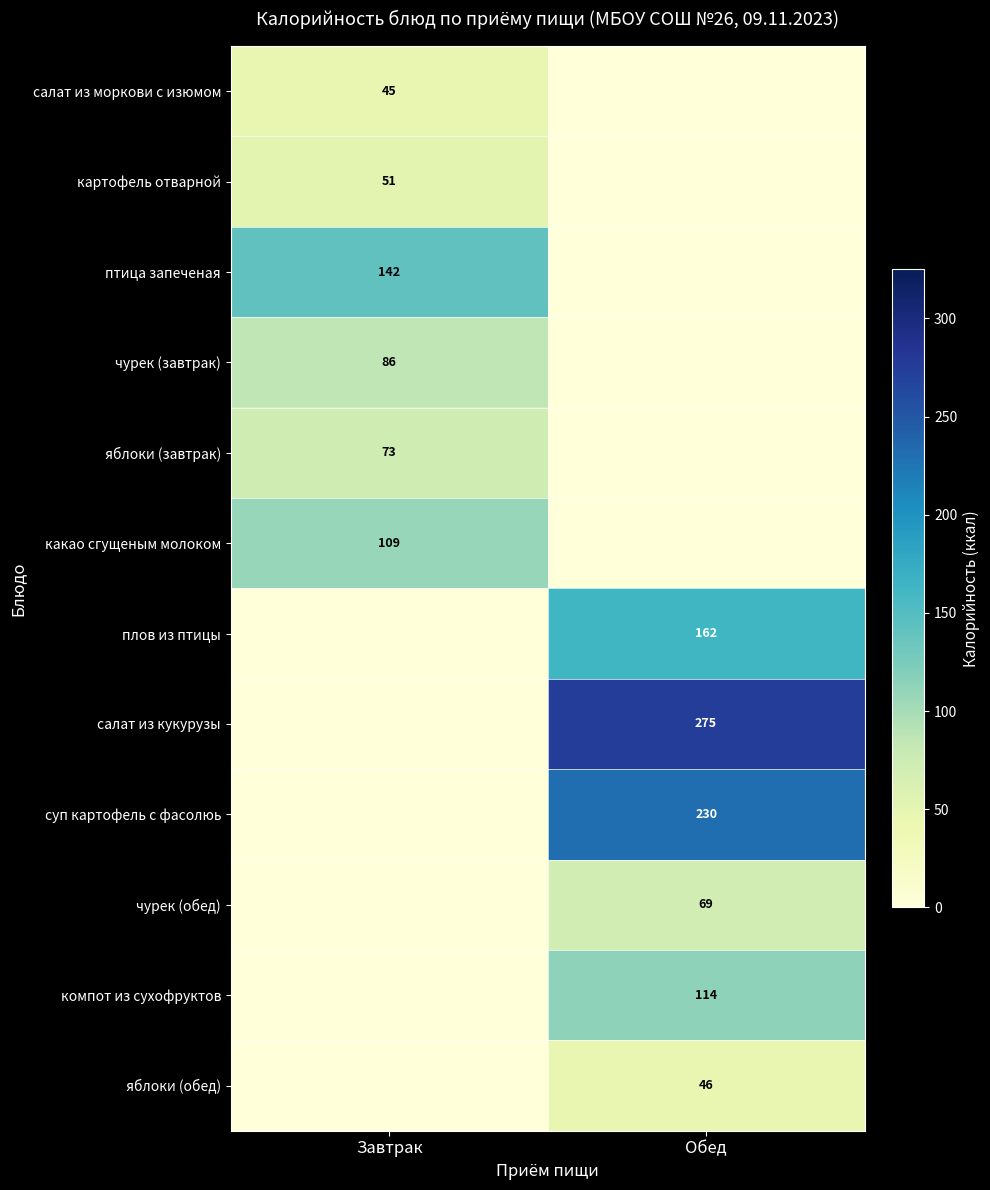

At which category does the chart reach its peak across all series?

Обед